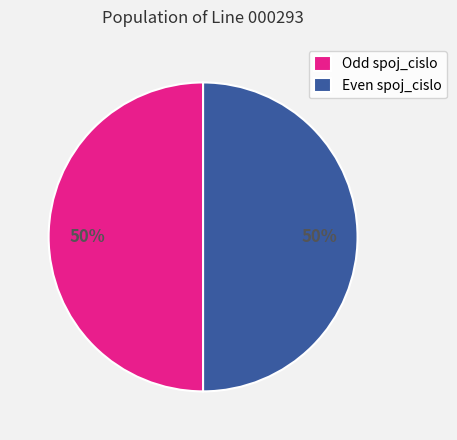

What percentage is the Odd spoj_cislo slice, to the nearest percent?

50%